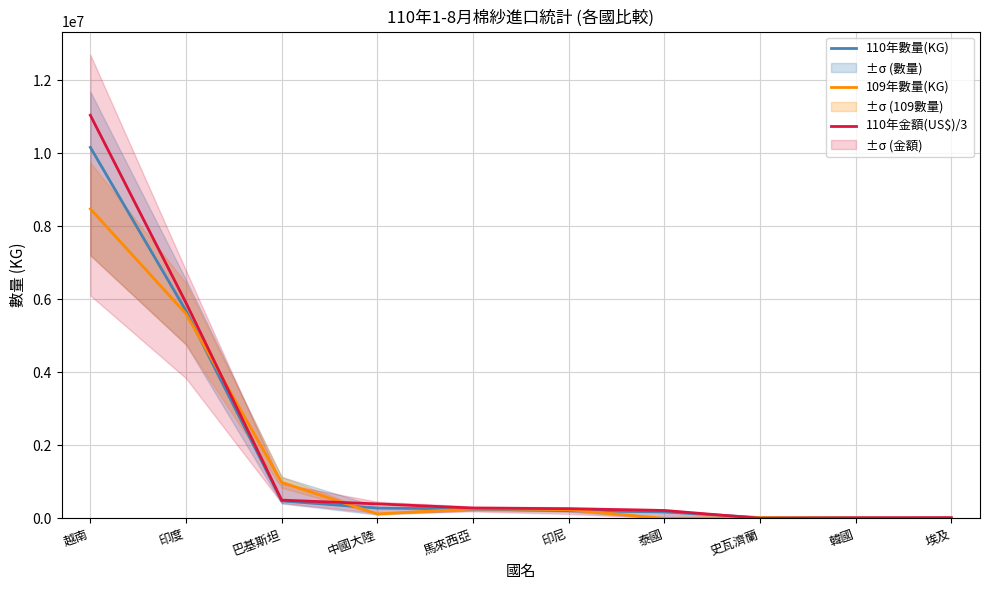

Reading left to right, extract all data points from this chart.

110年數量(KG): 越南=10168033.0	印度=5687517.0	巴基斯坦=480097.0	中國大陸=282944.0	馬來西亞=258547.0	印尼=211358.0	泰國=177453.0	史瓦濟蘭=21871.0	韓國=8994.0	埃及=6293.0
109年數量(KG): 越南=8482290.0	印度=5606403.0	巴基斯坦=988236.0	中國大陸=122224.0	馬來西亞=264918.0	印尼=239267.0	泰國=0.0	史瓦濟蘭=22240.0	韓國=8295.0	埃及=5736.0
110年金額(US$)/3: 越南=11047436.0	印度=5906694.3	巴基斯坦=501265.3	中國大陸=398319.3	馬來西亞=284367.0	印尼=266271.0	泰國=217359.3	史瓦濟蘭=3827.7	韓國=18227.0	埃及=21243.7